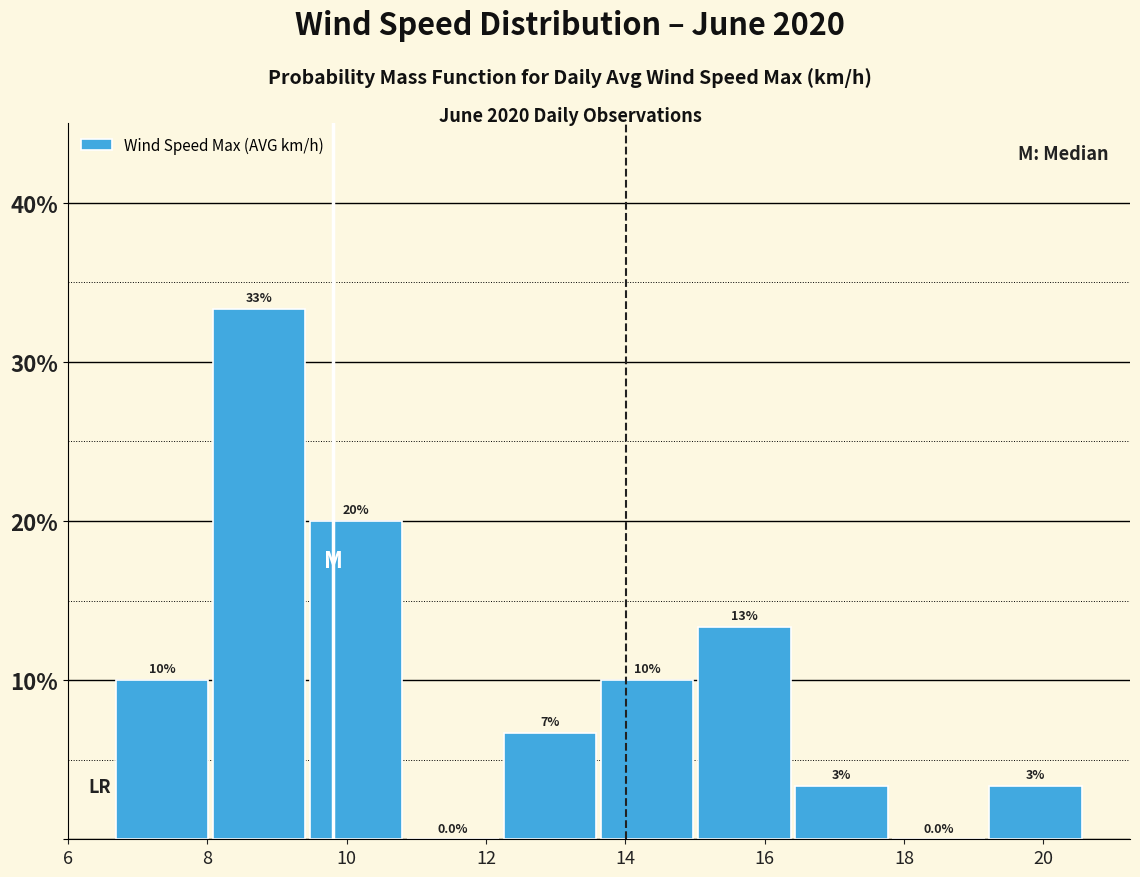

Over which range of the x-axis is the bar tallest?

8.0 to 9.4